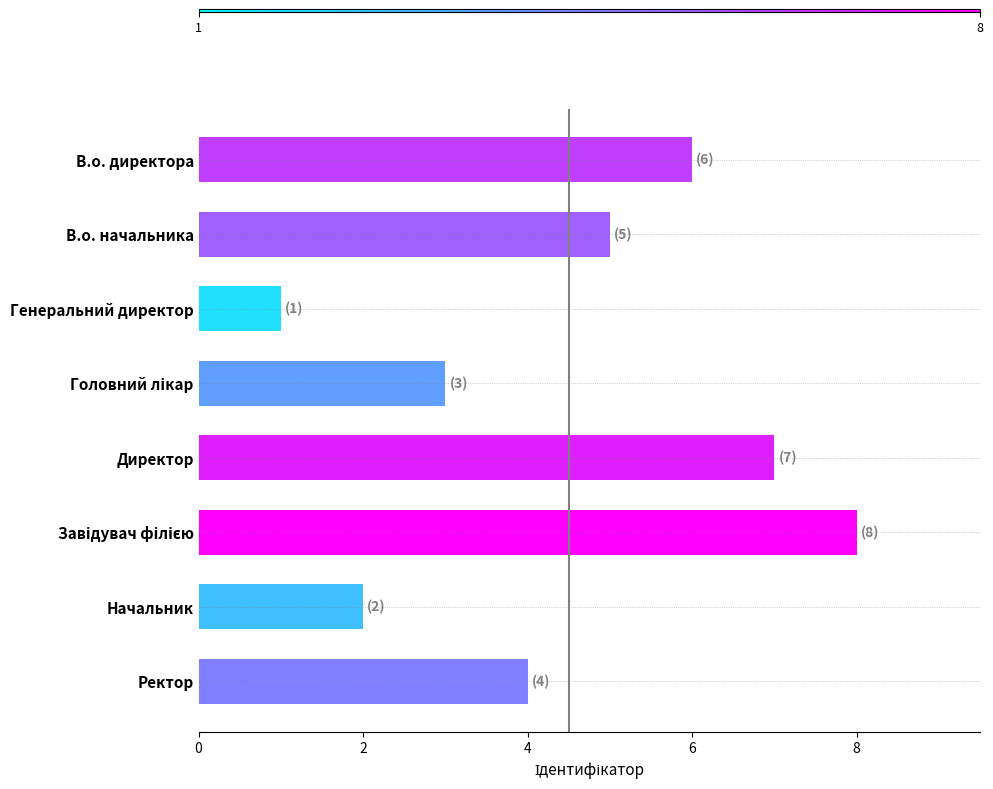

Are the bars grouped side by side (vs. stacked)?

No